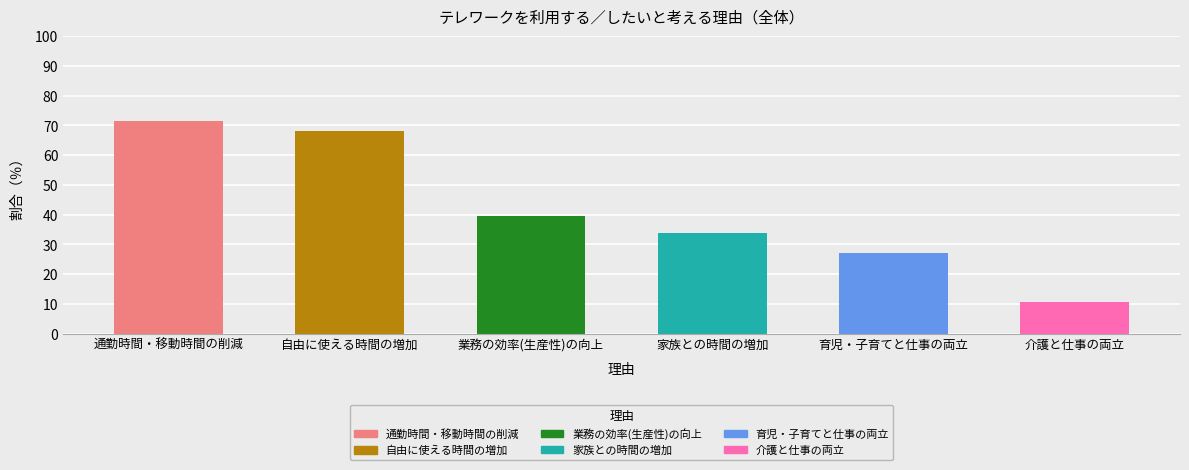

What position from the right is 介護と仕事の両立?

1